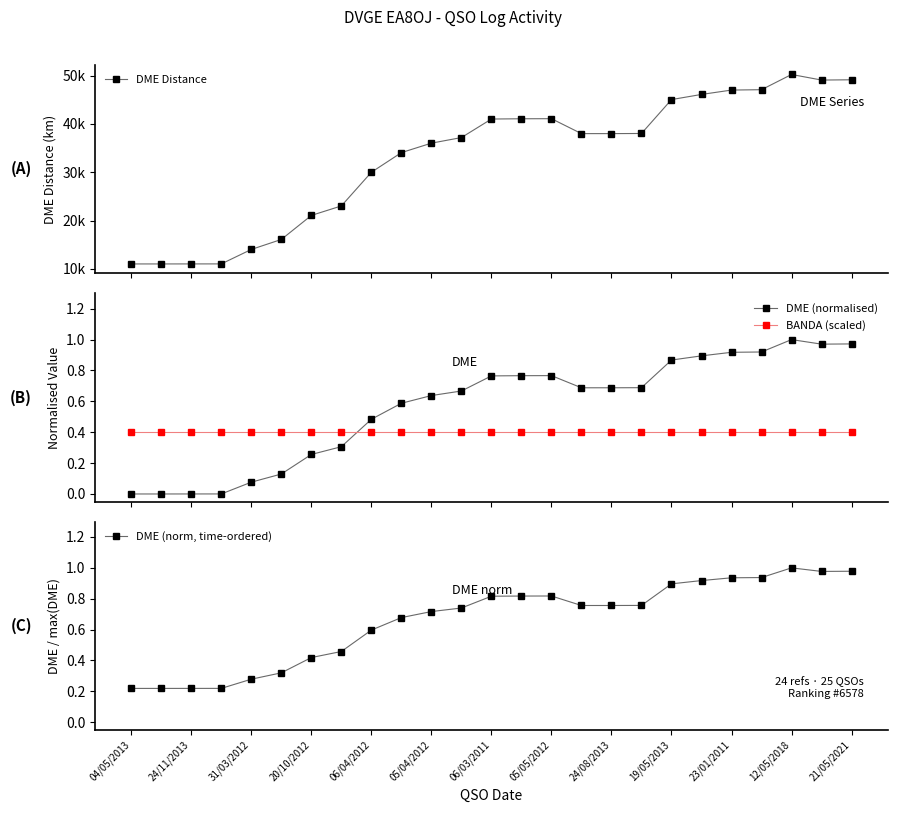

True or false: DME (norm, time-ordered) and DME Distance cross at least once.

False